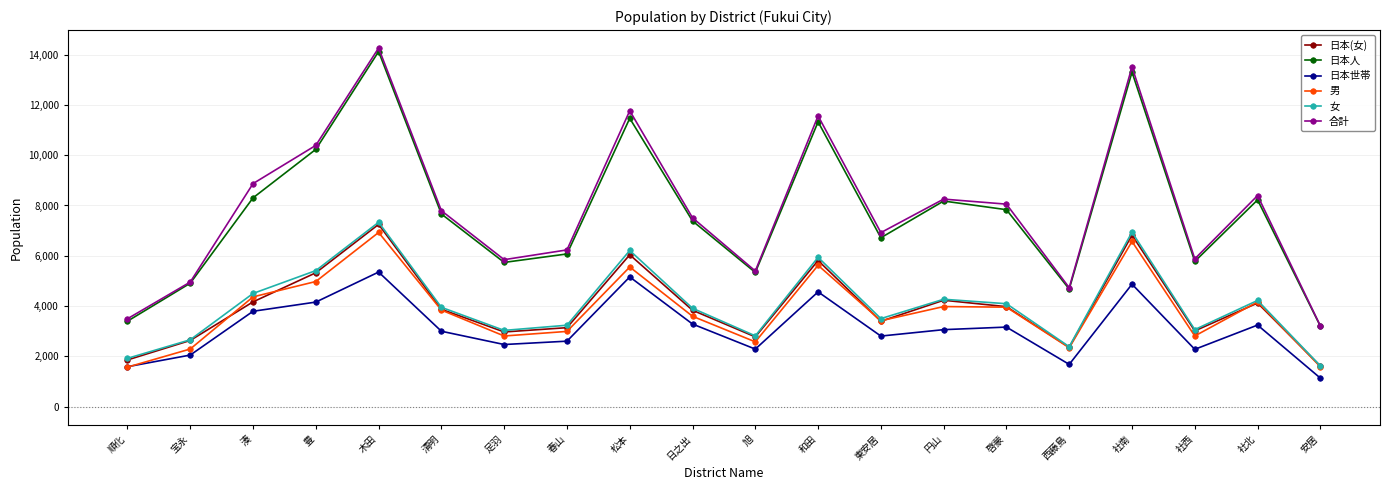

Is the value of 男 at 松本 greater than the value of 日本世帯 at 社北?

Yes